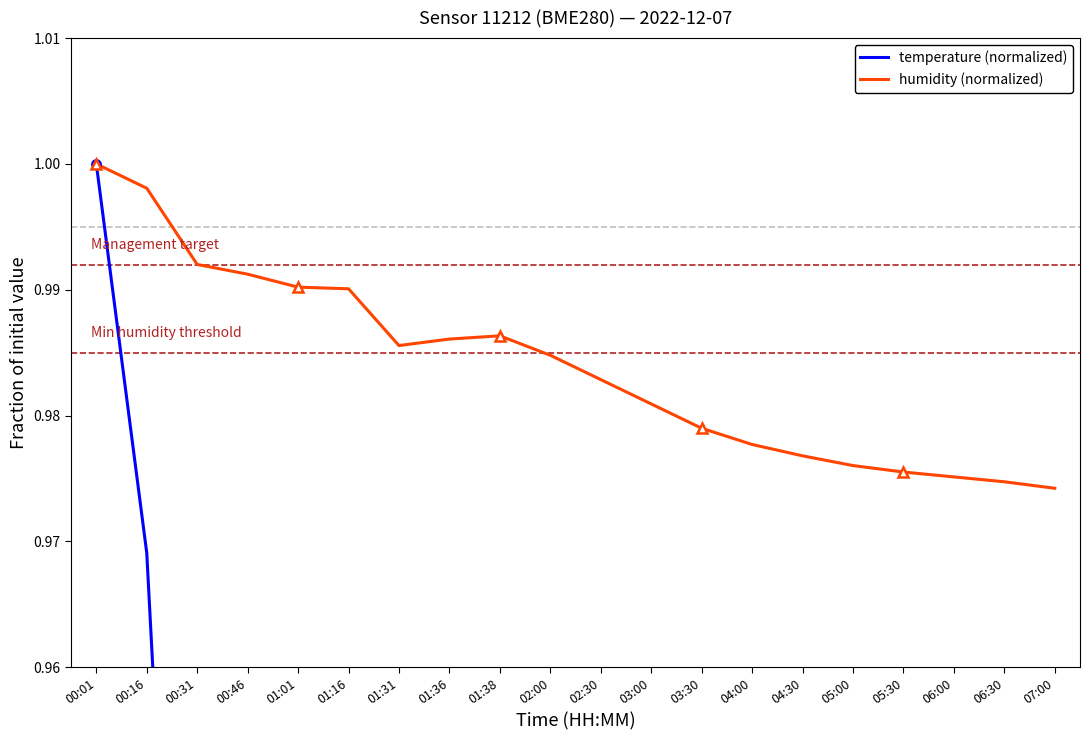

Reading left to right, transcribe all the data shown in this chart.

temperature (normalized): 1.0	1.0	0.9	0.8	0.8	0.8	0.7	0.7	0.7	0.7	0.6	0.6	0.6	0.5	0.5	0.5	0.5	0.5	0.5	0.5
humidity (normalized): 1.0	1.0	1.0	1.0	1.0	1.0	1.0	1.0	1.0	1.0	1.0	1.0	1.0	1.0	1.0	1.0	1.0	1.0	1.0	1.0